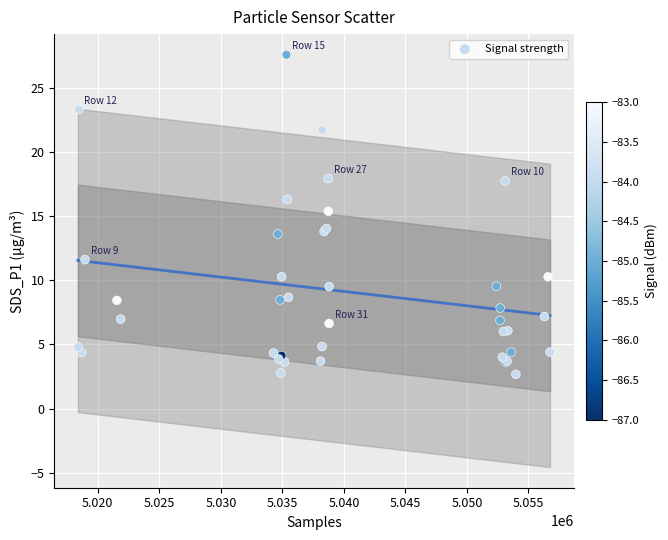

What Y value in the scatter plot is closest to 15?

15.4